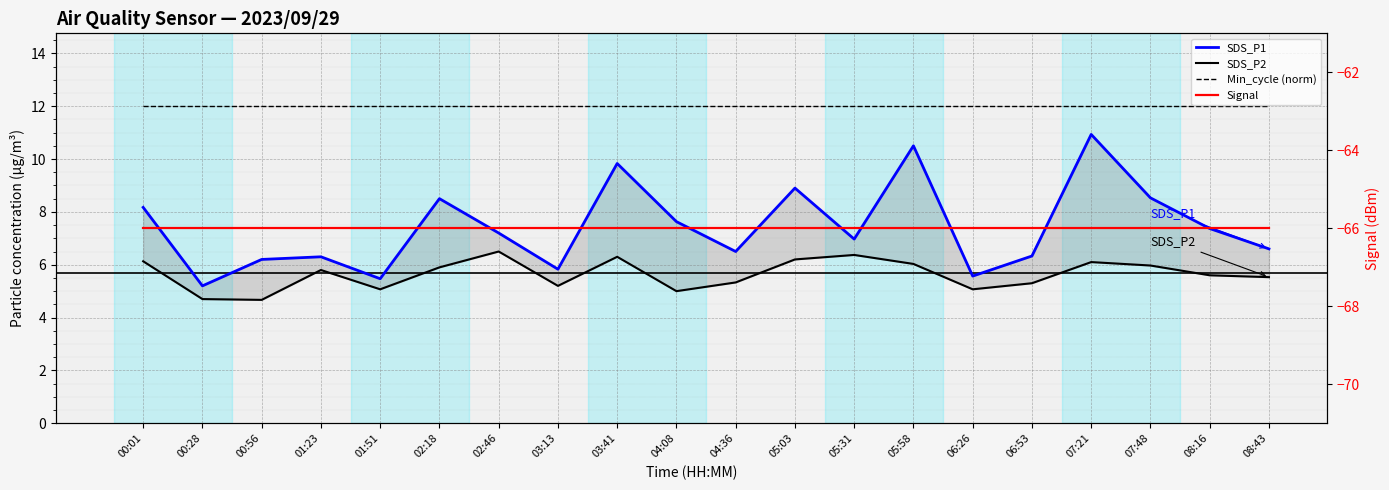

Which series has the largest total across all categories?

Min_cycle (norm)